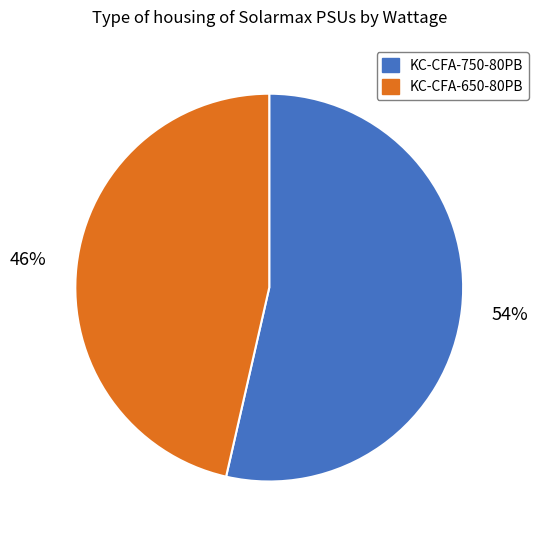

How many slices are in this pie chart?

2